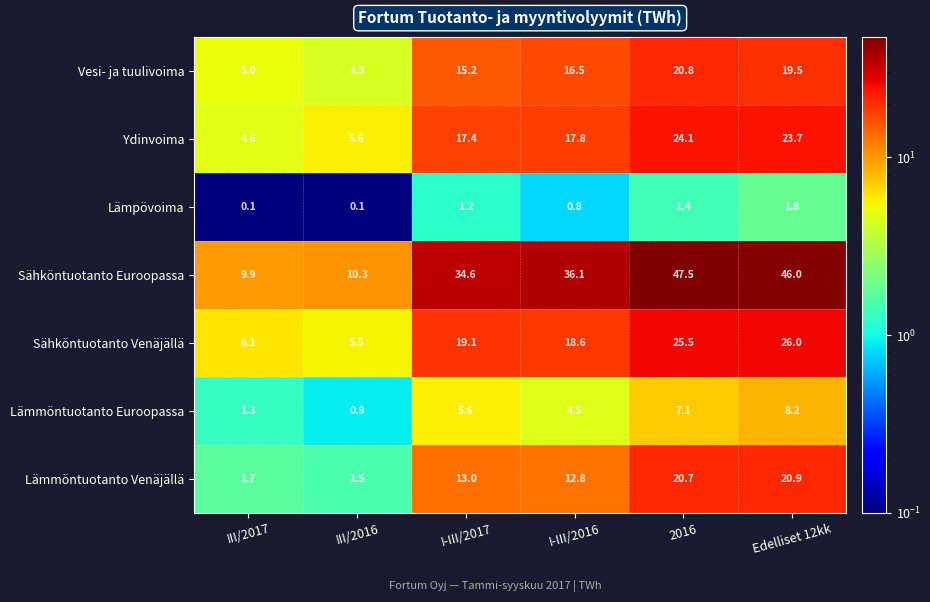

Where does the Lämpövoima series first go above 1?

I-III/2017